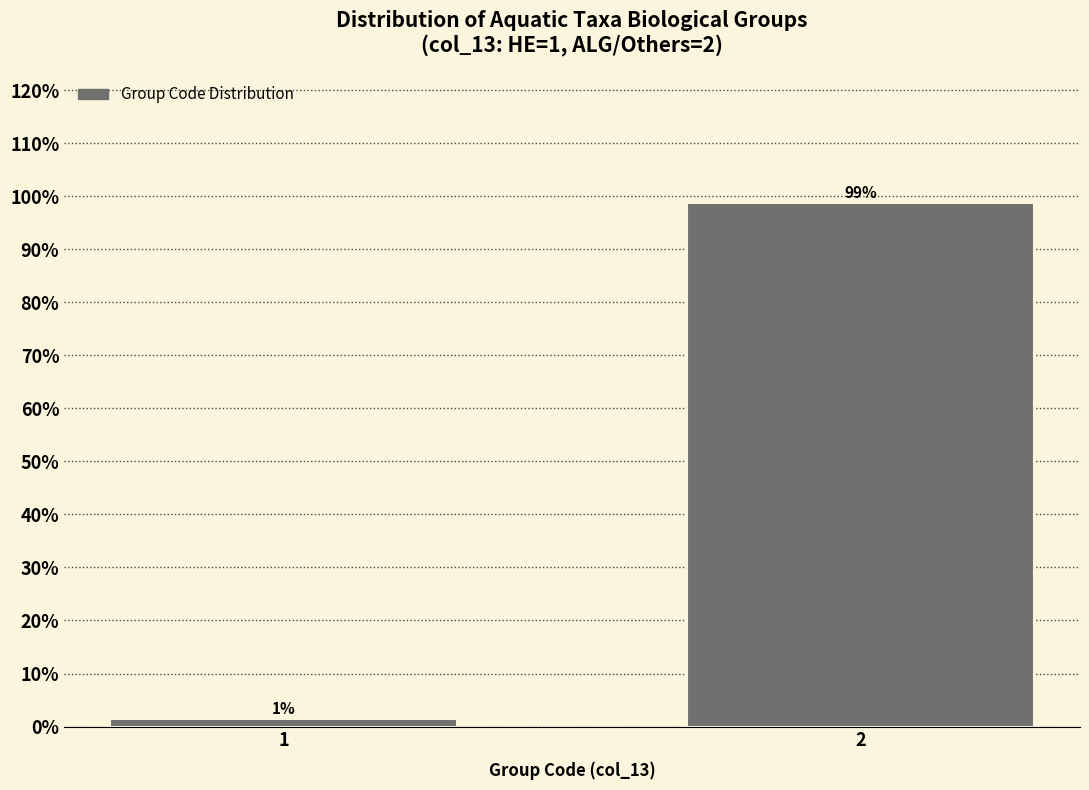

The chart shows a value of 56.2 at 2. True or false?

False